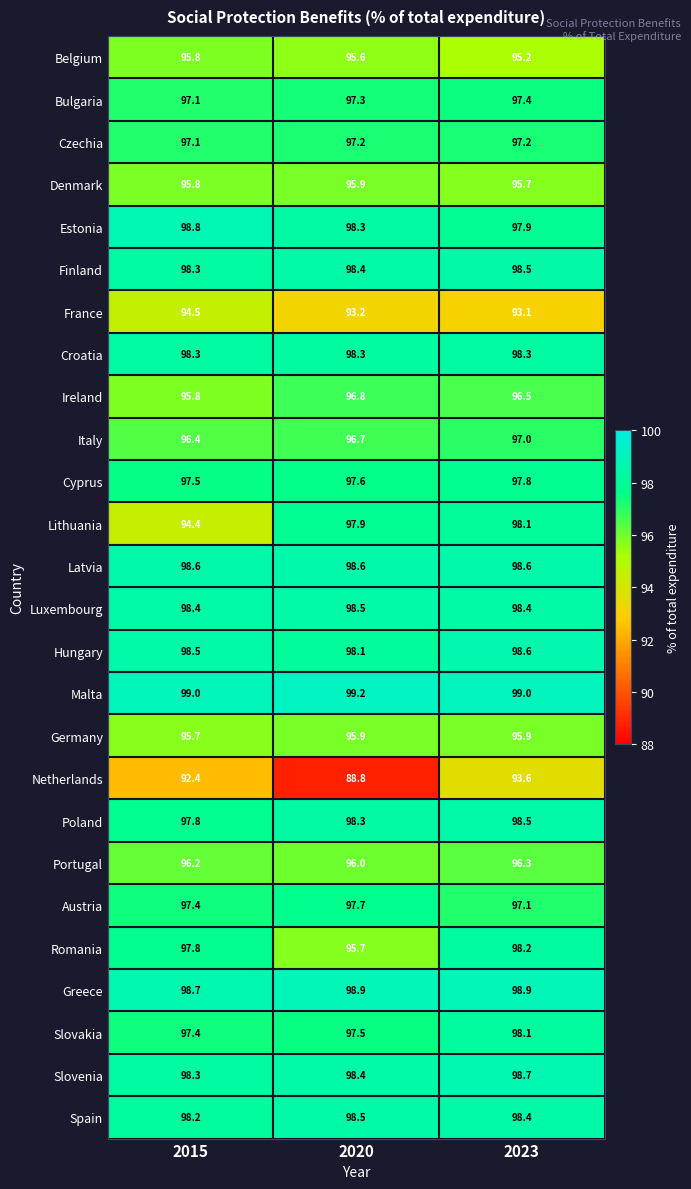

What is the spread (max minus min) of values at 2023?

5.9